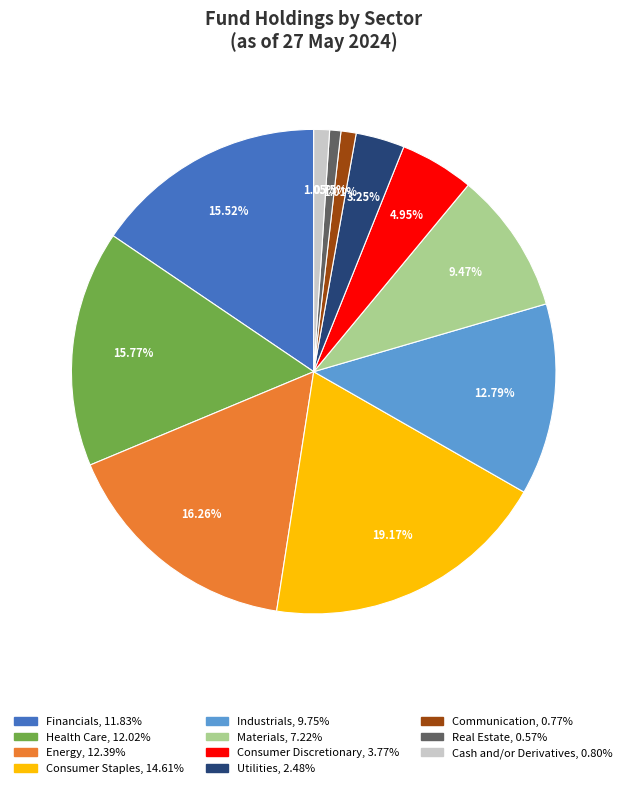

To the nearest percent, what is the difference between the largest and smallest slice percentages?

18%